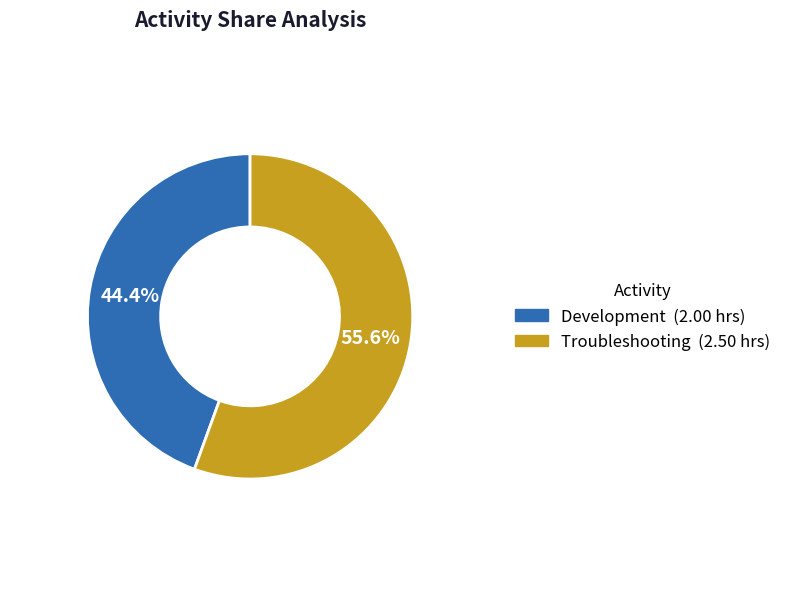

Which category has the biggest portion of the pie?

Troubleshooting